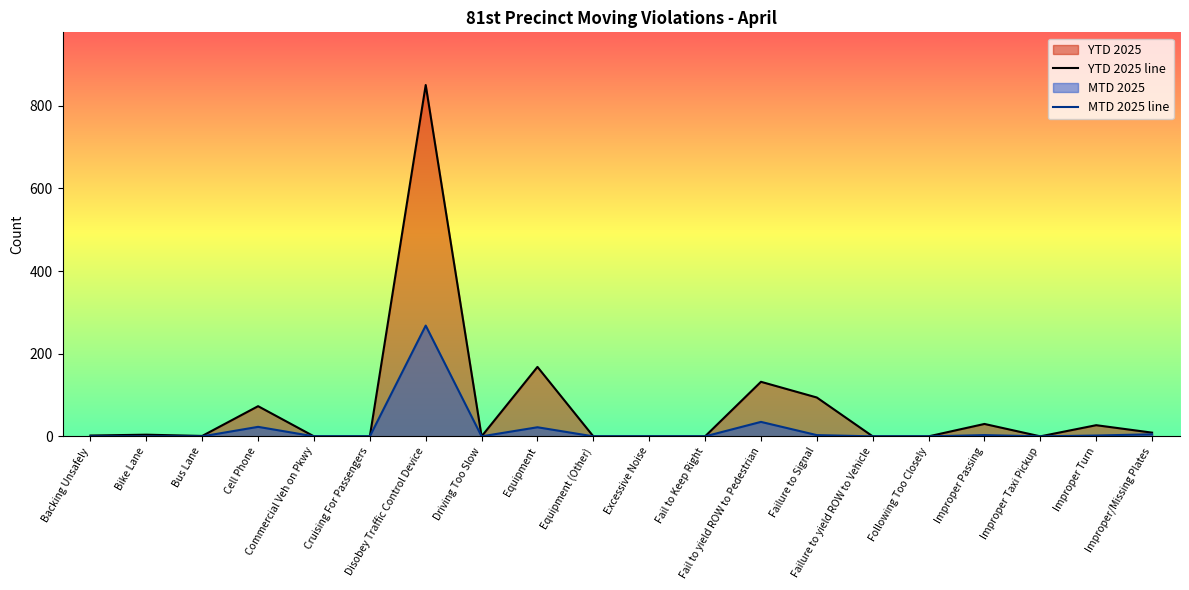

What is the spread (max minus min) of values at Improper Passing?

27